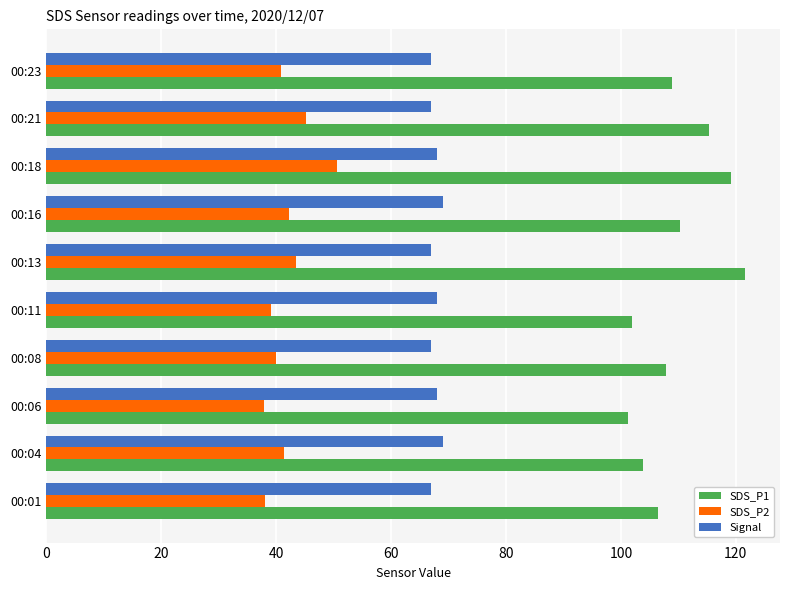

What is the maximum value for SDS_P2?

50.6